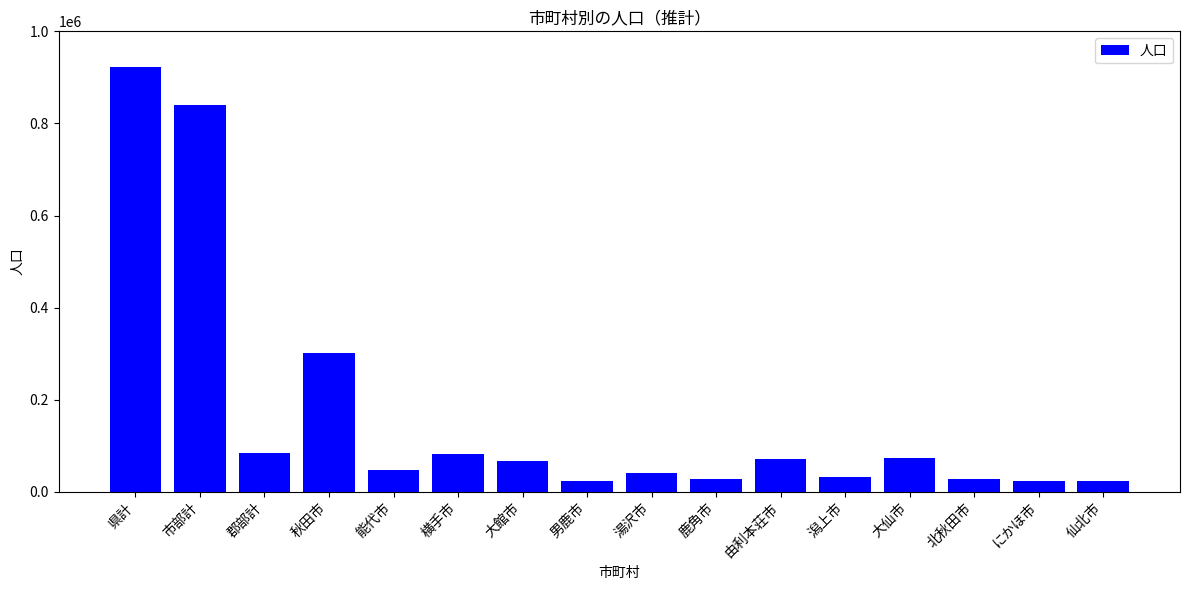

What is the label of the 10th bar from the left?

鹿角市